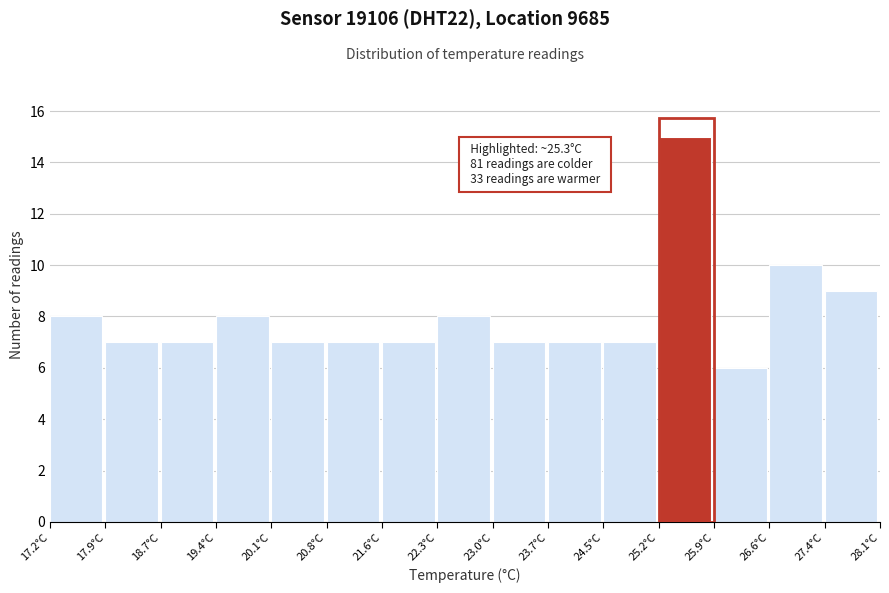

Over which range of the x-axis is the bar tallest?

25.2 to 25.9